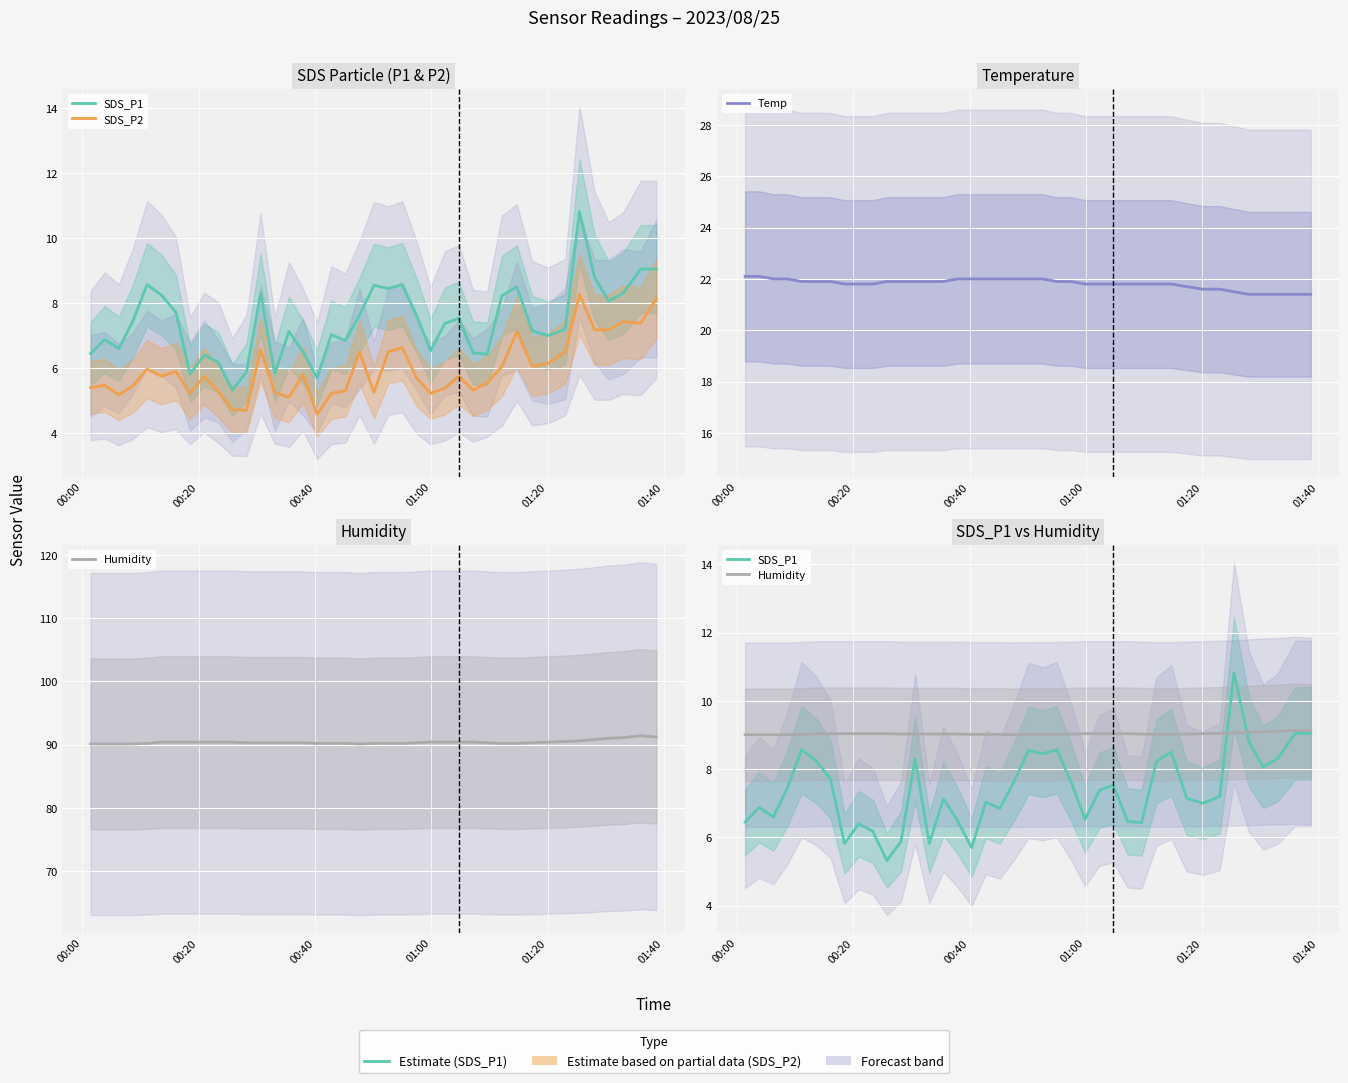

Reading left to right, what are all the values shown in this chart?

SDS_P1: 6.5	6.9	6.6	7.5	8.6	8.2	7.7	5.8	6.4	6.2	5.3	5.9	8.3	5.8	7.1	6.5	5.7	7.0	6.8	7.6	8.6	8.4	8.6	7.6	6.5	7.4	7.5	6.5	6.4	8.2	8.5	7.2	7.0	7.2	10.8	8.8	8.1	8.3	9.1	9.1
SDS_P2: 5.4	5.5	5.2	5.5	6.0	5.8	5.9	5.2	5.8	5.3	4.7	4.7	6.6	5.2	5.1	5.8	4.6	5.2	5.3	6.5	5.2	6.5	6.6	5.7	5.2	5.4	5.8	5.3	5.5	6.0	7.1	6.0	6.2	6.5	8.3	7.2	7.2	7.4	7.4	8.1
Temp: 22.1	22.1	22.0	22.0	21.9	21.9	21.9	21.8	21.8	21.8	21.9	21.9	21.9	21.9	21.9	22.0	22.0	22.0	22.0	22.0	22.0	22.0	21.9	21.9	21.8	21.8	21.8	21.8	21.8	21.8	21.8	21.7	21.6	21.6	21.5	21.4	21.4	21.4	21.4	21.4
Humidity: 9.0	9.0	9.0	9.0	9.0	9.0	9.0	9.0	9.0	9.0	9.0	9.0	9.0	9.0	9.0	9.0	9.0	9.0	9.0	9.0	9.0	9.0	9.0	9.0	9.0	9.0	9.0	9.0	9.0	9.0	9.0	9.0	9.0	9.1	9.1	9.1	9.1	9.1	9.1	9.1